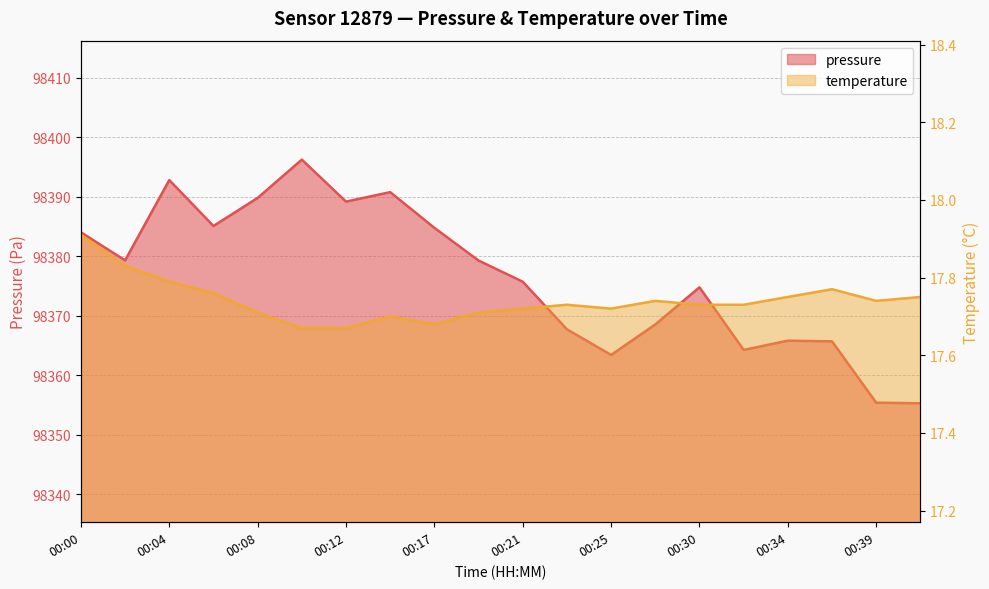

What is the maximum value for temperature?

17.9